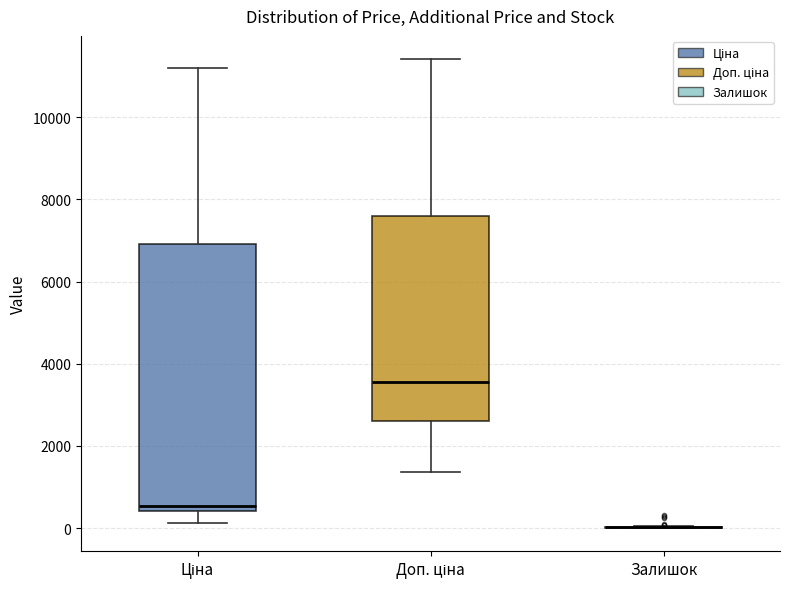

Which box is the tallest, from its lower edge to its upper edge?

Ціна